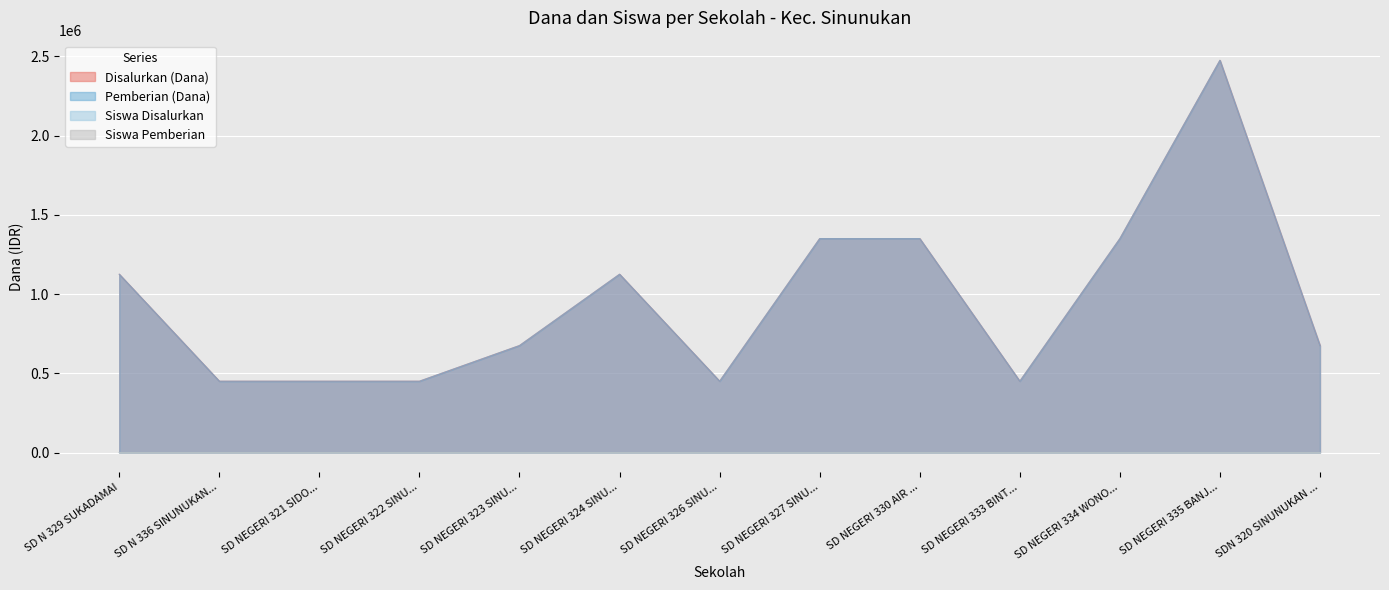

True or false: Siswa Pemberian and Pemberian (Dana) intersect in this chart.

False